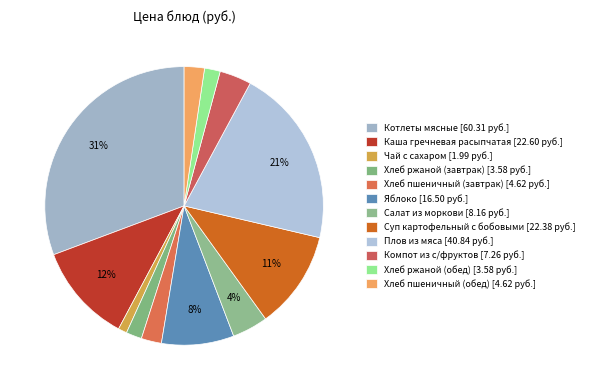

To the nearest percent, what is the difference between the largest and smallest slice percentages?

30%